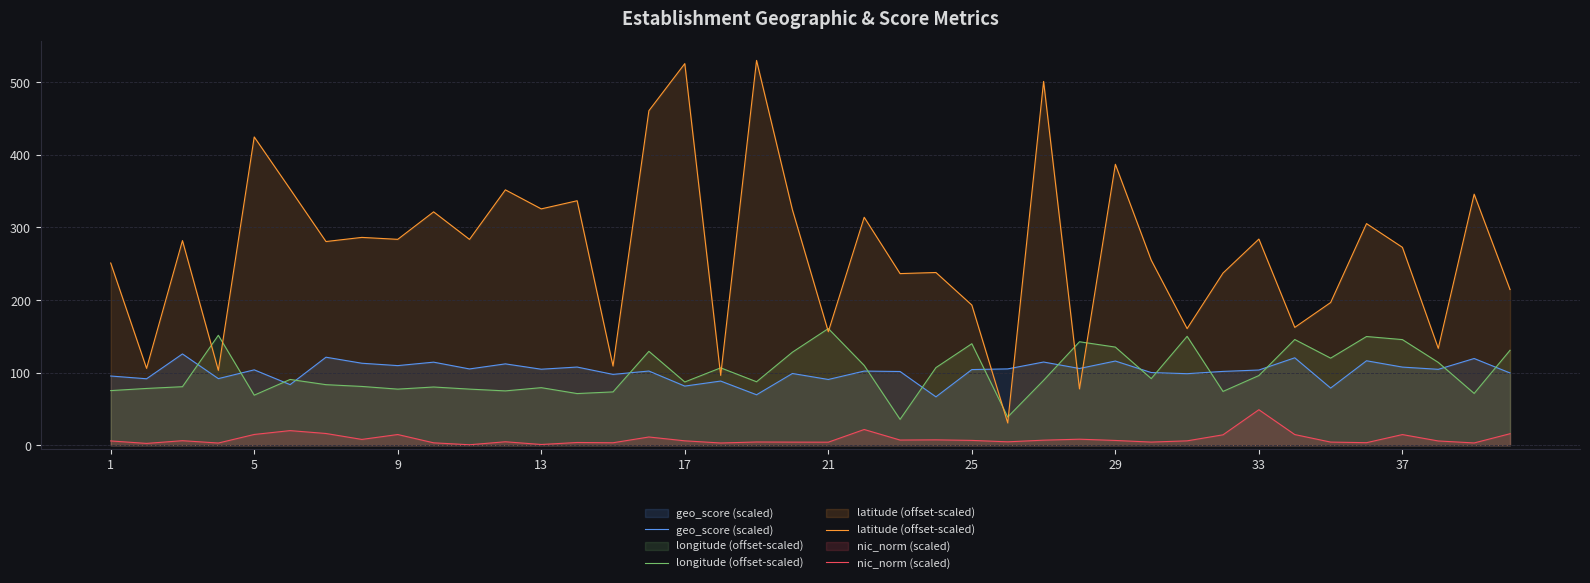

What is the maximum value shown in the chart?

529.8